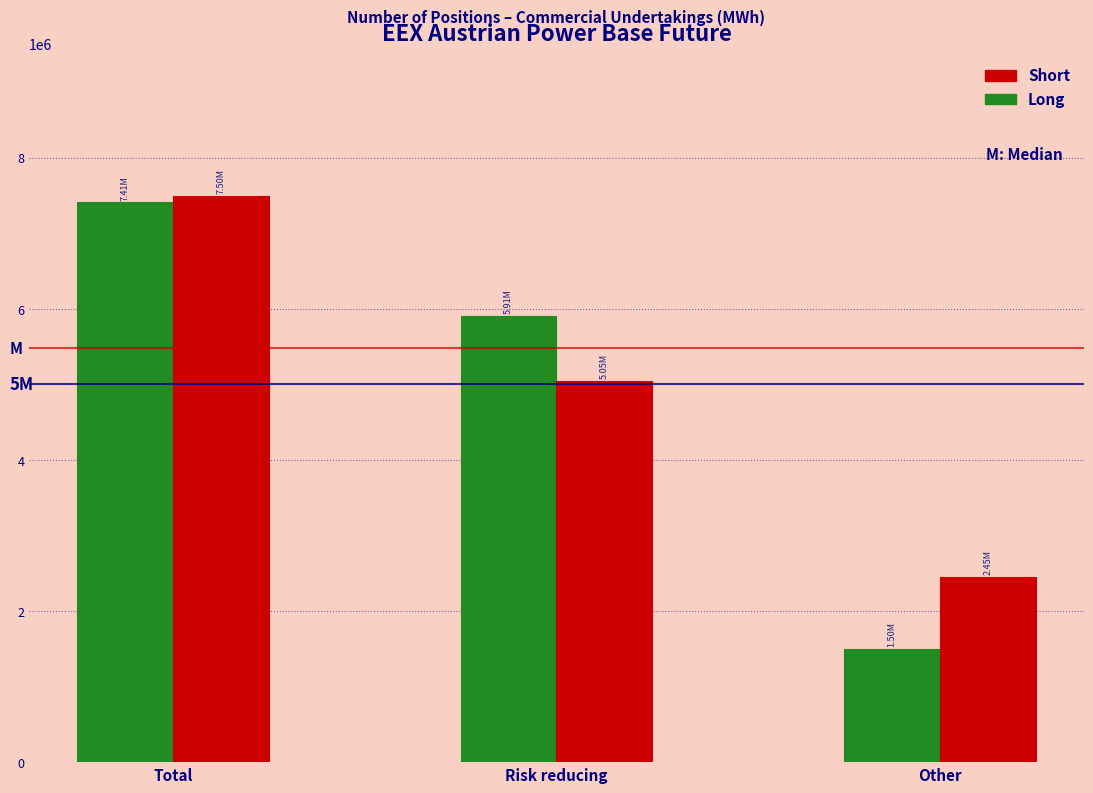

Is the value of Long at Other greater than the value of Short at Other?

No